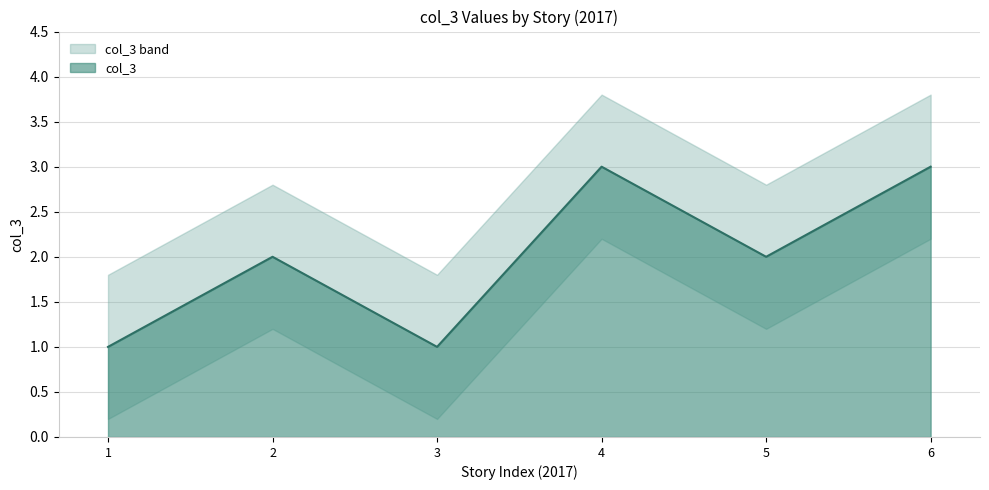

True or false: col_3 has a value of 1 at 3.

True